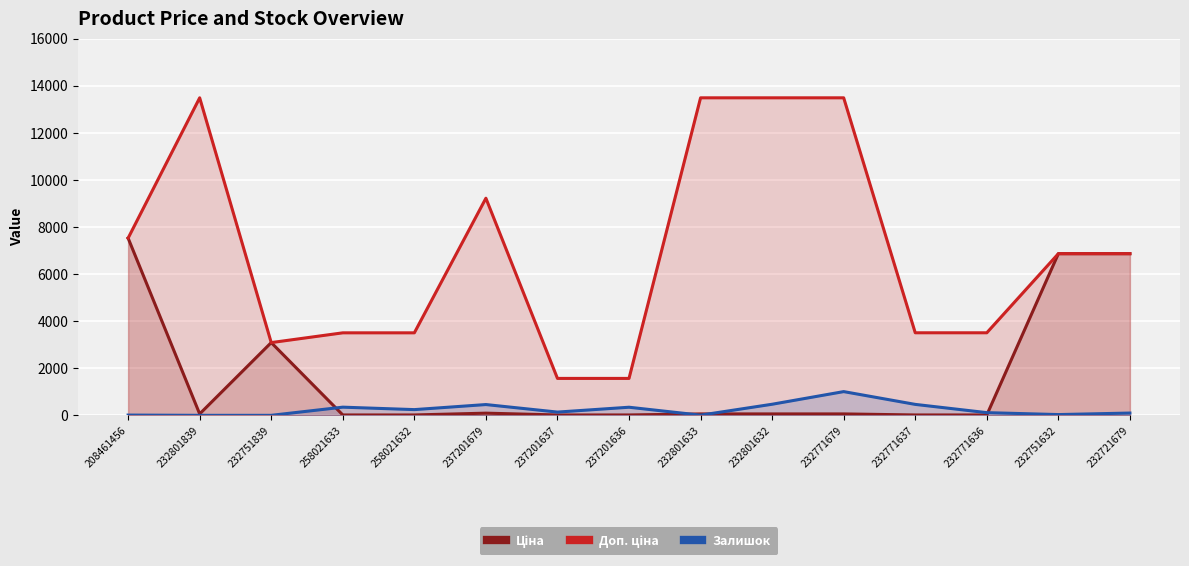

After their last crossing, which series has the higher values: Ціна or Доп. ціна?

Доп. ціна